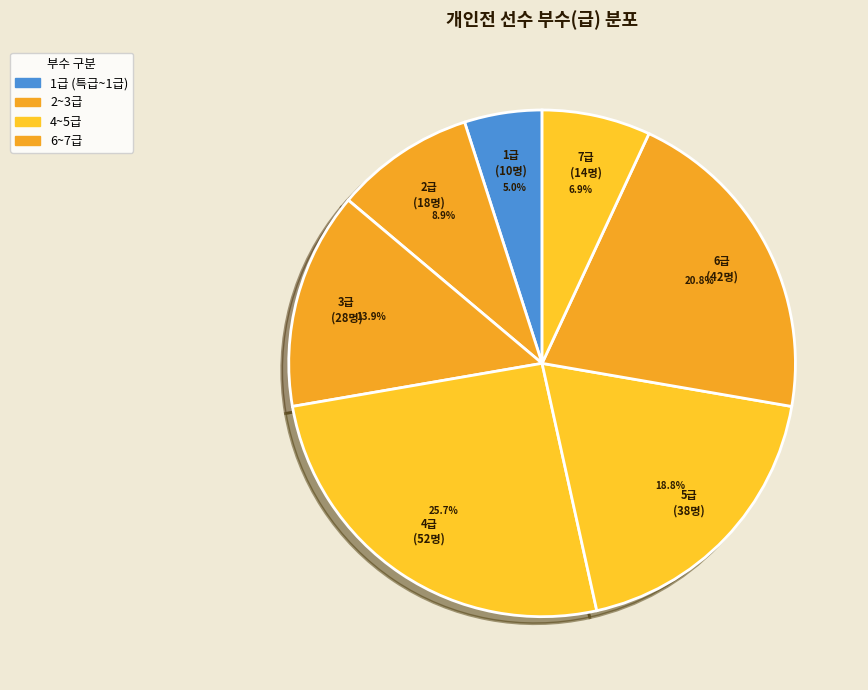

Is there a majority slice in this chart?

No